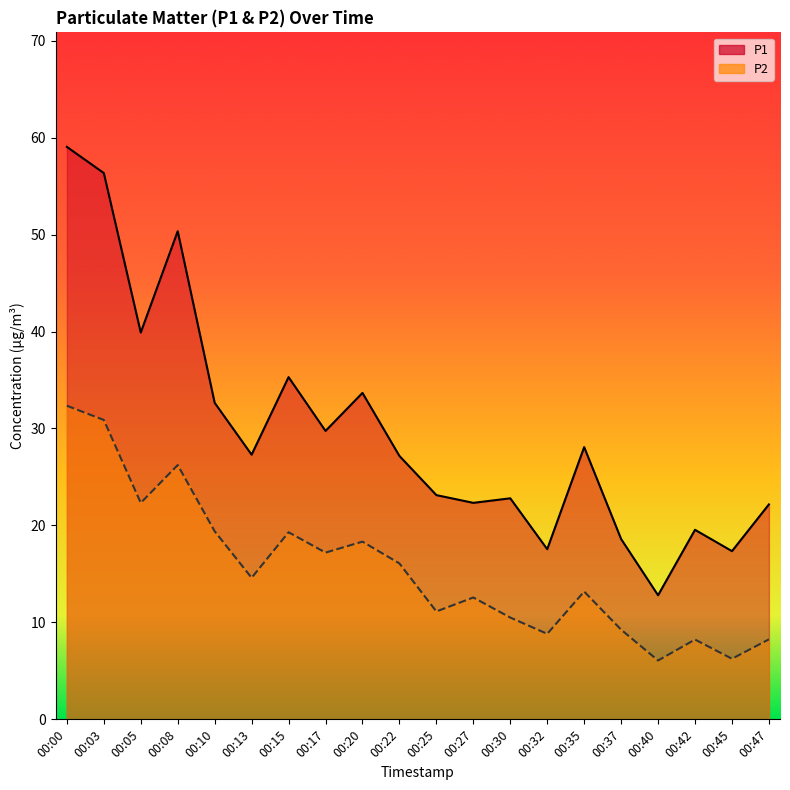

Where does the P1 series first go above 27?

00:00